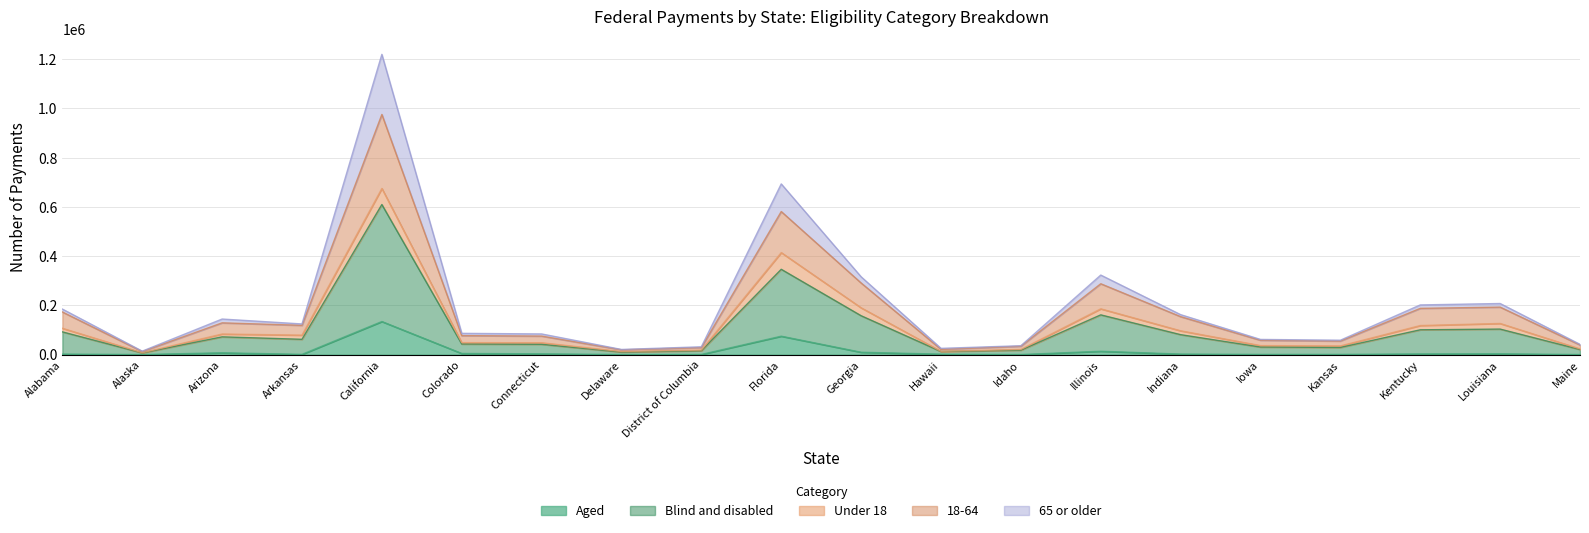

Which category has the lowest value across all series?

Maine